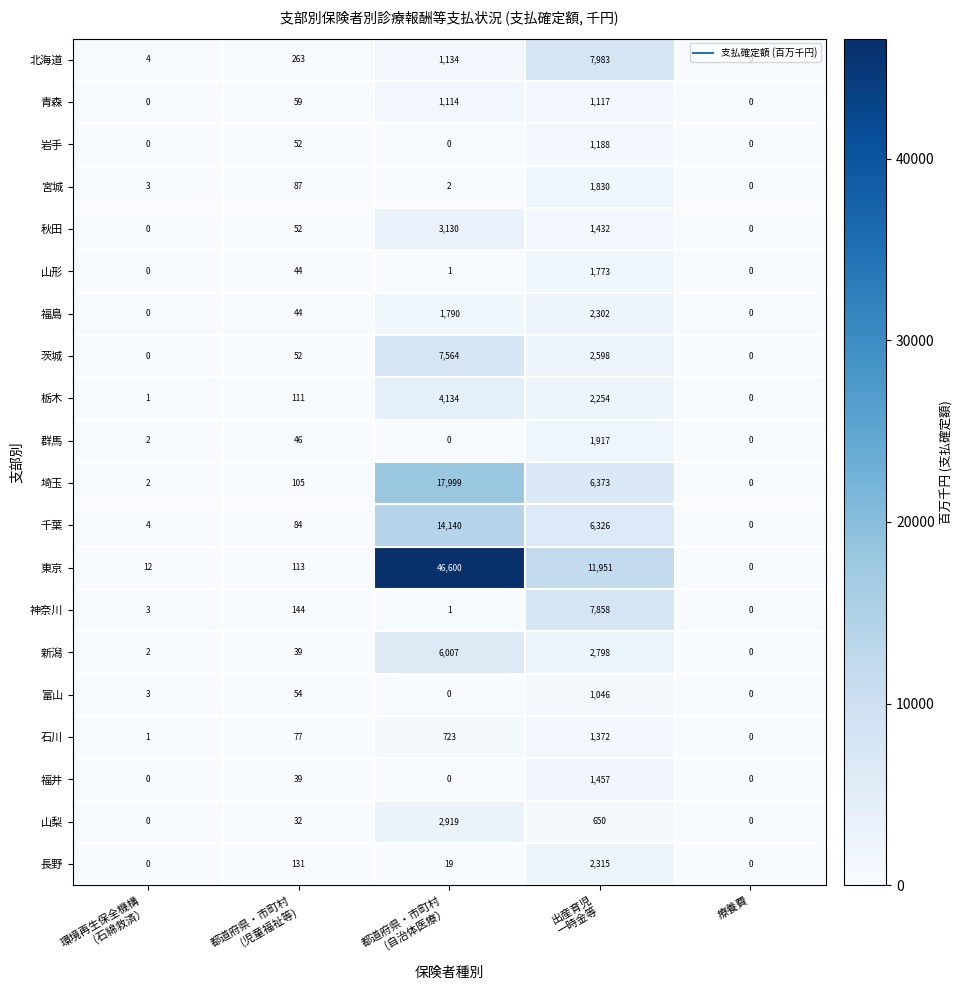

Which category has the highest value across all series?

都道府県・市町村
(自治体医療）